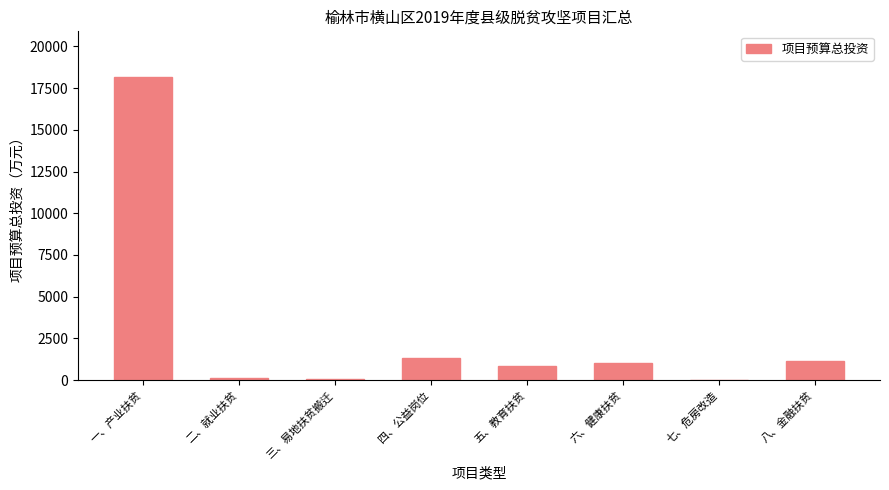

True or false: the data shows 26410.7 at 一、产业扶贫.

False